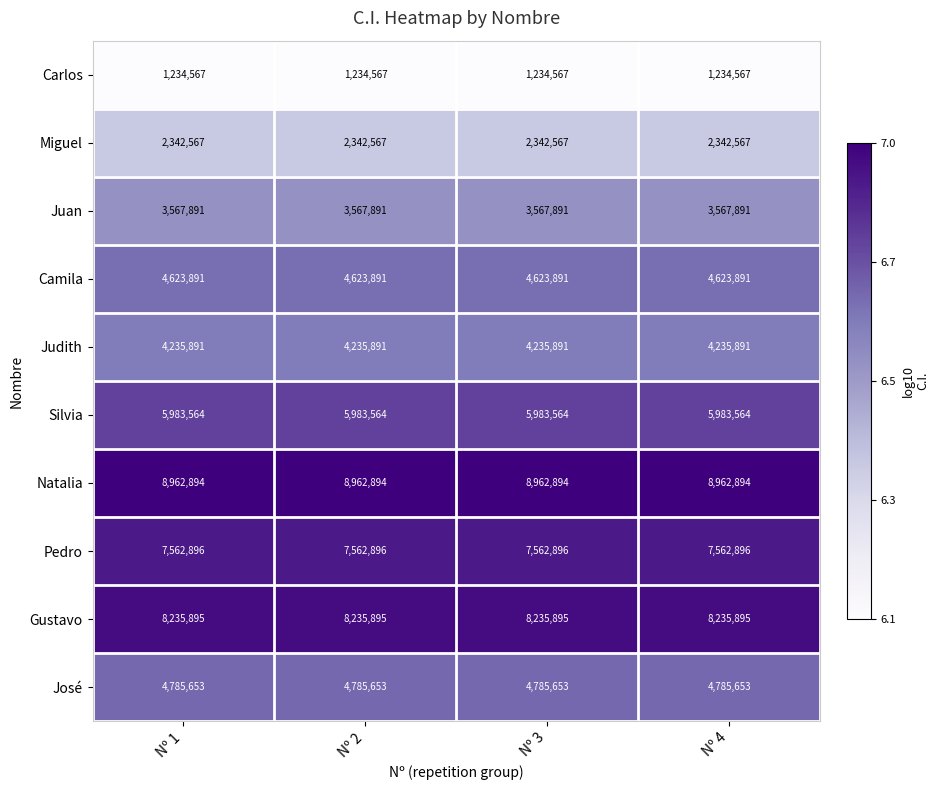

What value does the Gustavo series have at Nº 1?

8235895